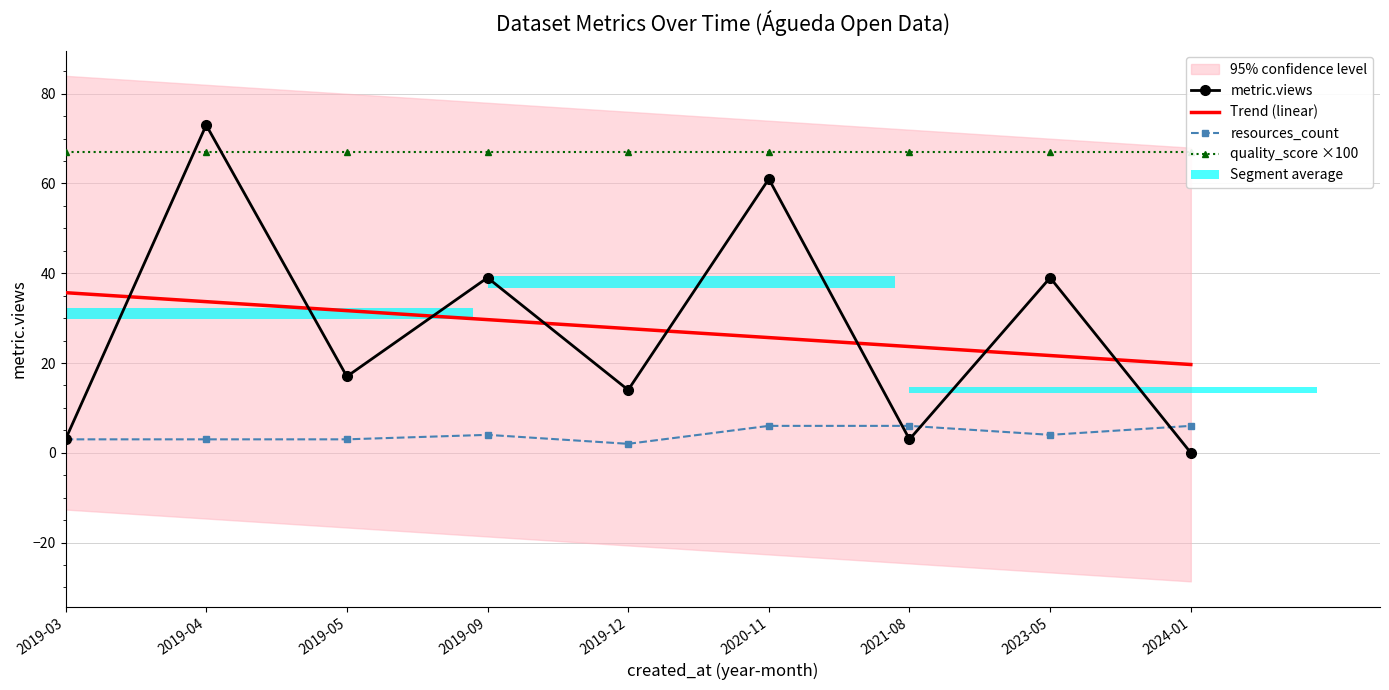

Reading right to left, extract all data points from this chart.

metric.views: 2024-01=0.0	2023-05=39.0	2021-08=3.0	2020-11=61.0	2019-12=14.0	2019-09=39.0	2019-05=17.0	2019-04=73.0	2019-03=3.0
Trend (linear): 2024-01=19.7	2023-05=21.7	2021-08=23.7	2020-11=25.7	2019-12=27.7	2019-09=29.7	2019-05=31.7	2019-04=33.7	2019-03=35.7
resources_count: 2024-01=6.0	2023-05=4.0	2021-08=6.0	2020-11=6.0	2019-12=2.0	2019-09=4.0	2019-05=3.0	2019-04=3.0	2019-03=3.0
quality_score ×100: 2024-01=67.0	2023-05=67.0	2021-08=67.0	2020-11=67.0	2019-12=67.0	2019-09=67.0	2019-05=67.0	2019-04=67.0	2019-03=67.0